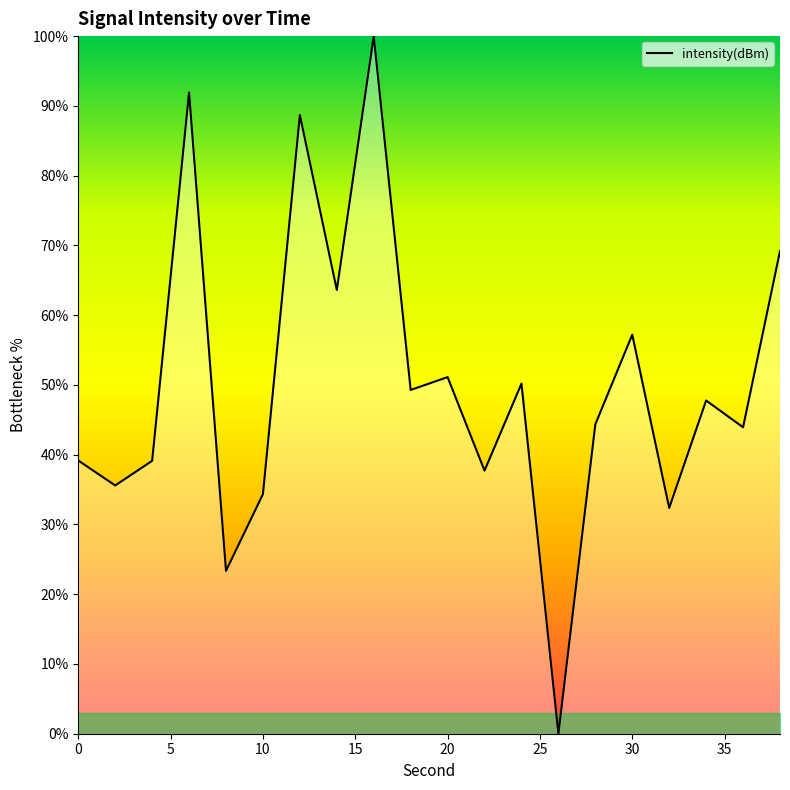

What is the average value?

49.9